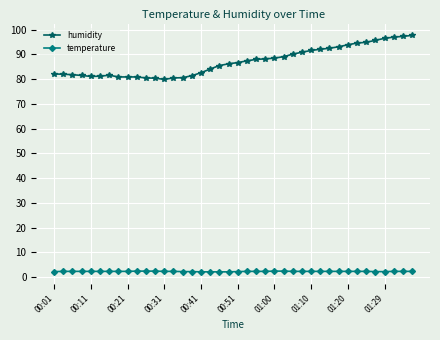

What is the lowest value of the humidity series?

79.9